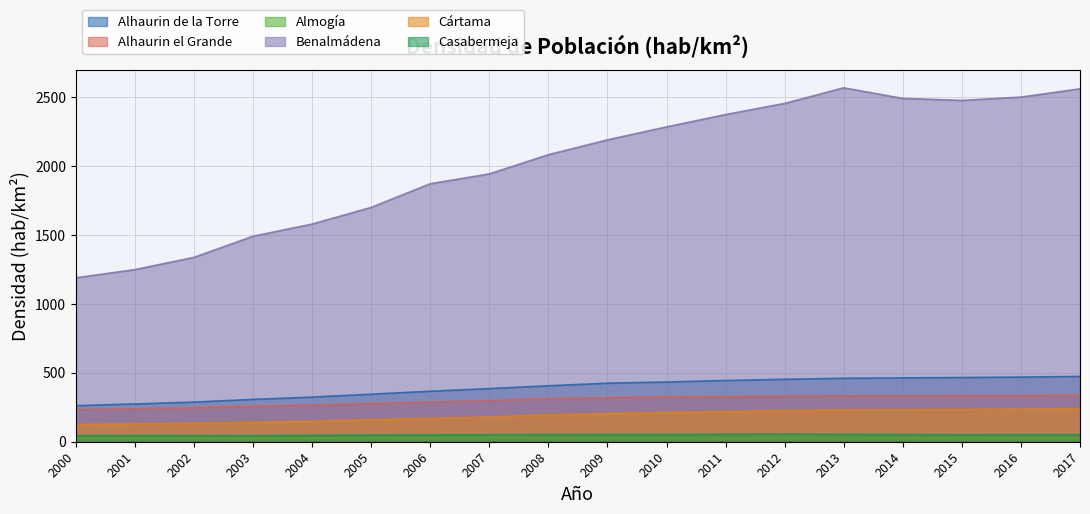

What are all the series names shown in the legend?

Alhaurin de la Torre, Alhaurin el Grande, Almogía, Benalmádena, Cártama, Casabermeja